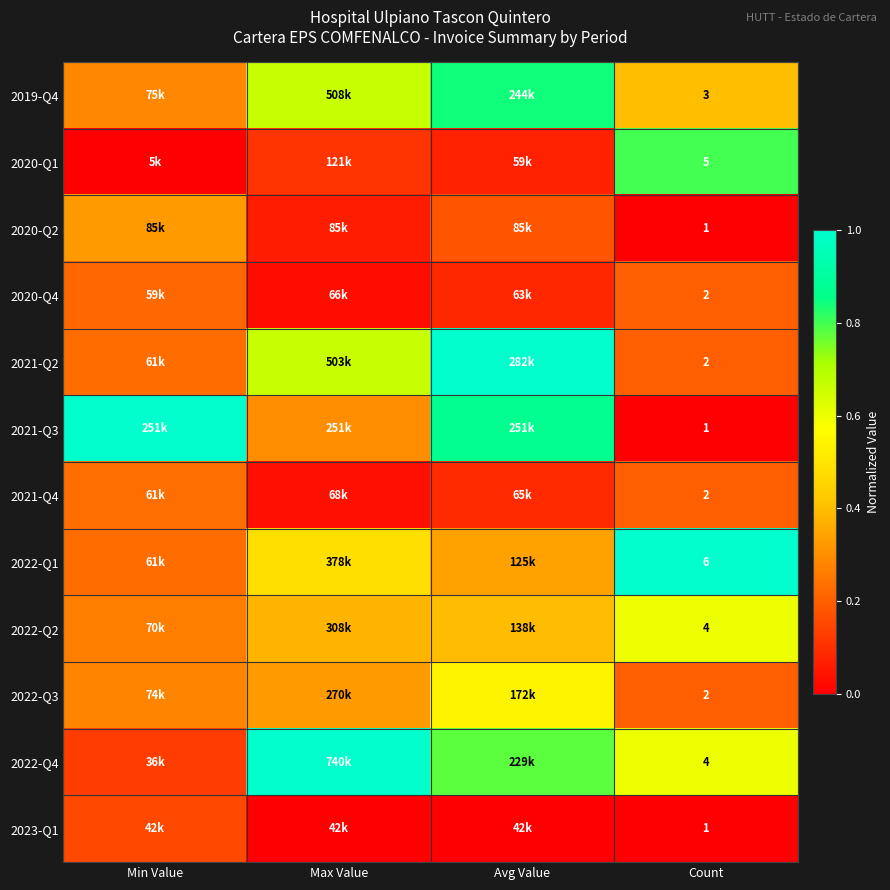

Is it true that 2022-Q3 equals 0.3 at Max Value?

True